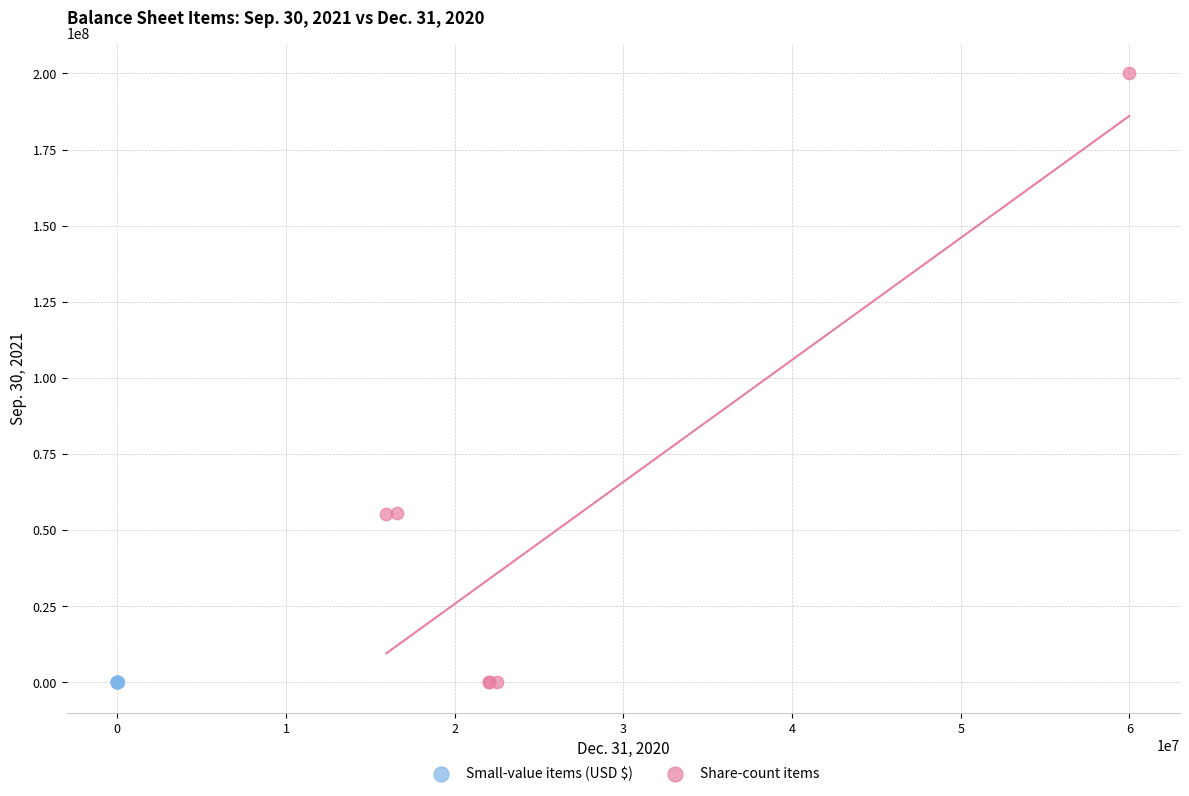

Which series reaches the maximum Y coordinate?

Share-count items